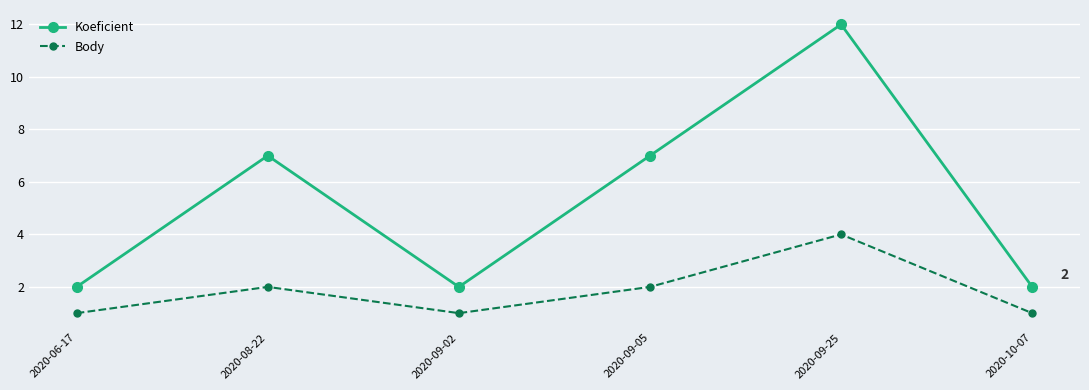

List the series in order of their overall mean, lowest first.

Body, Koeficient